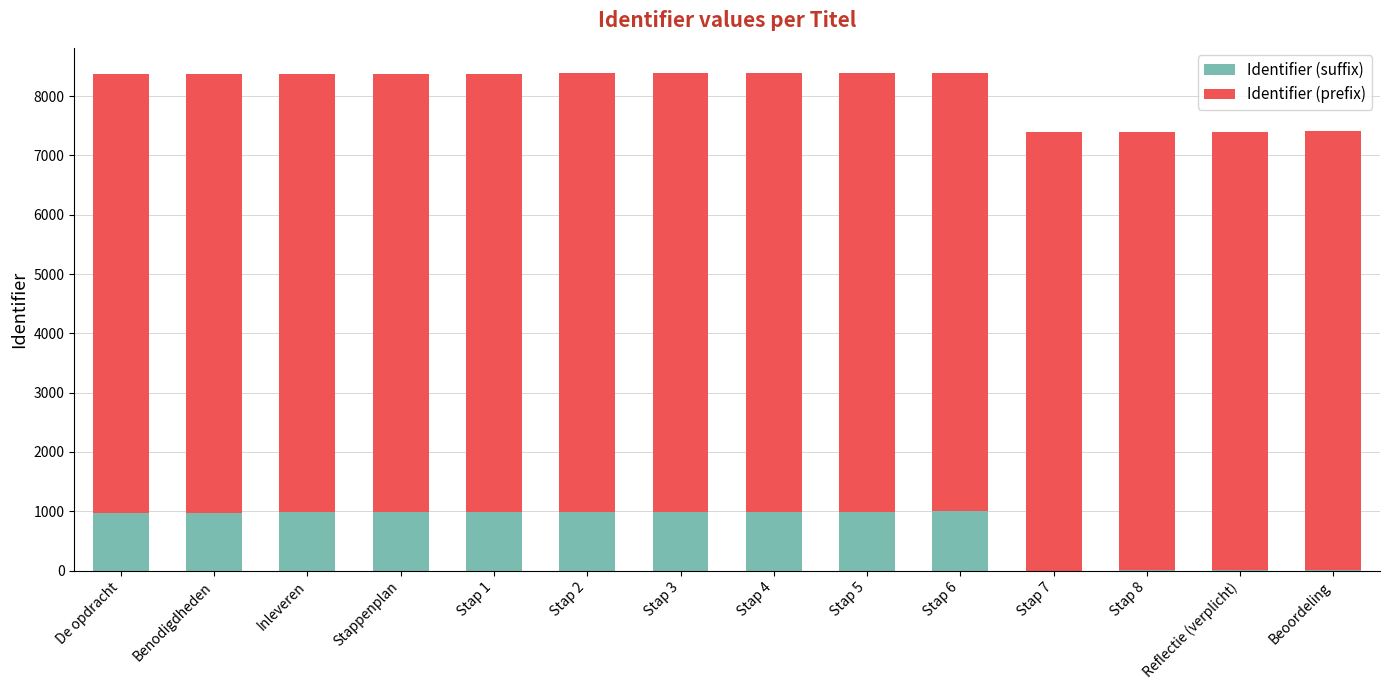

What is the maximum value for Identifier (suffix)?

997